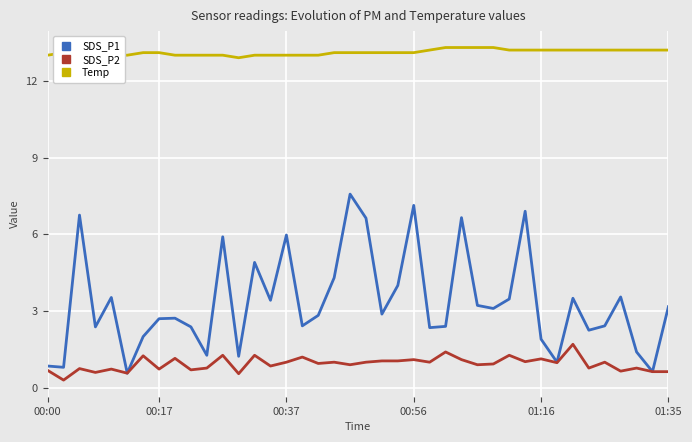

What is the smallest value displayed?

0.3